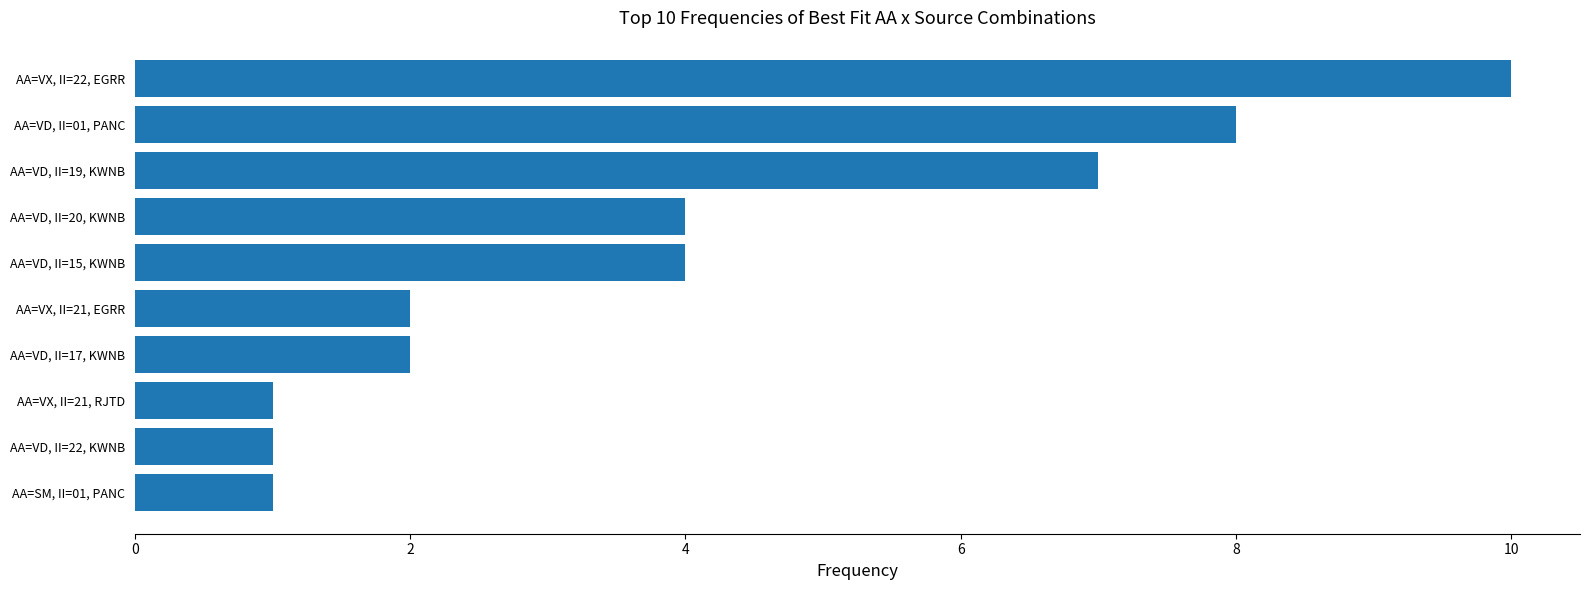

Which has a higher value, AA=VX, II=21, EGRR or AA=VD, II=19, KWNB?

AA=VD, II=19, KWNB